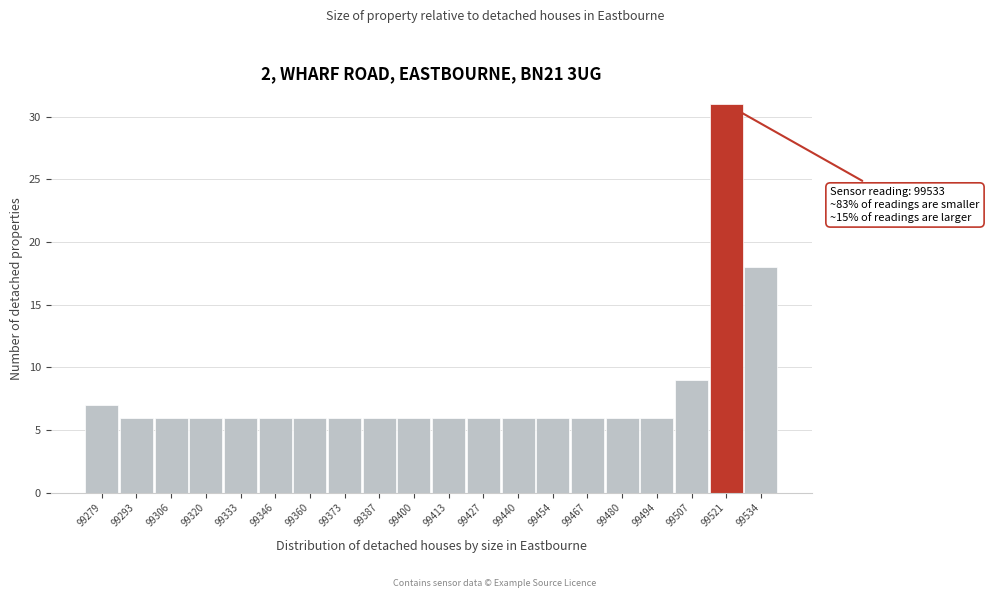

Reading right to left, extract all data points from this chart.

99534=18	99521=31	99507=9	99494=6	99480=6	99467=6	99454=6	99440=6	99427=6	99413=6	99400=6	99387=6	99373=6	99360=6	99346=6	99333=6	99320=6	99306=6	99293=6	99279=7